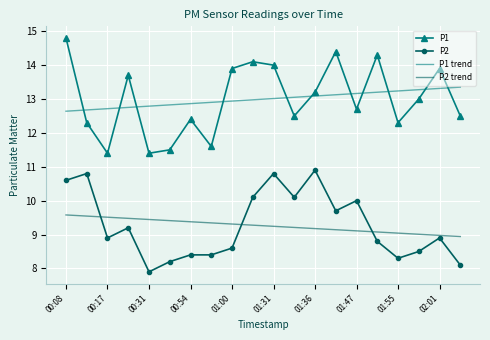

List the series in order of their peak value, highest first.

P1, P1 trend, P2, P2 trend